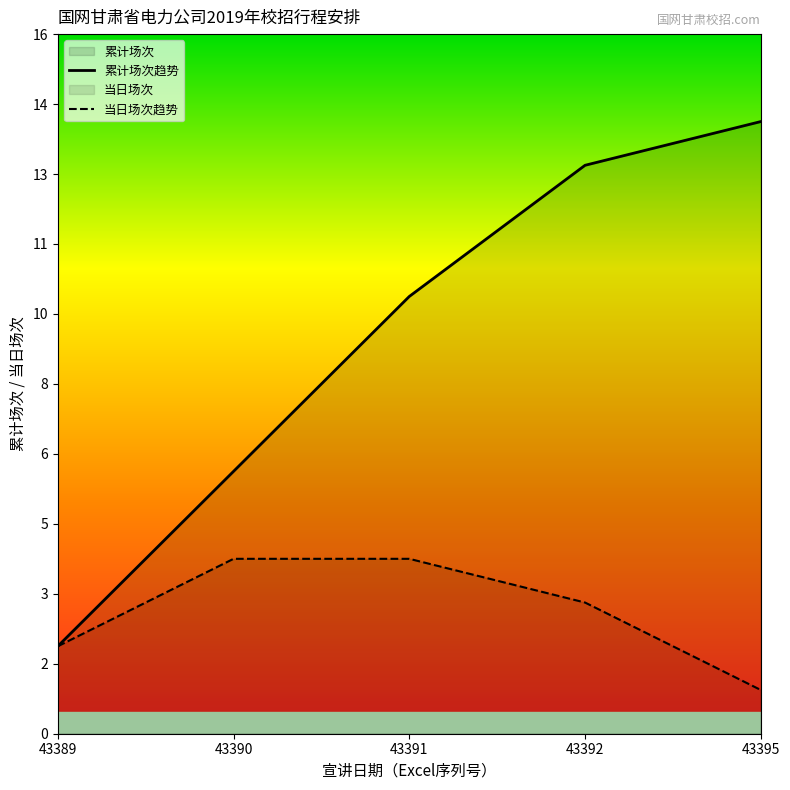

At which label does 当日场次趋势 reach its minimum?

43395